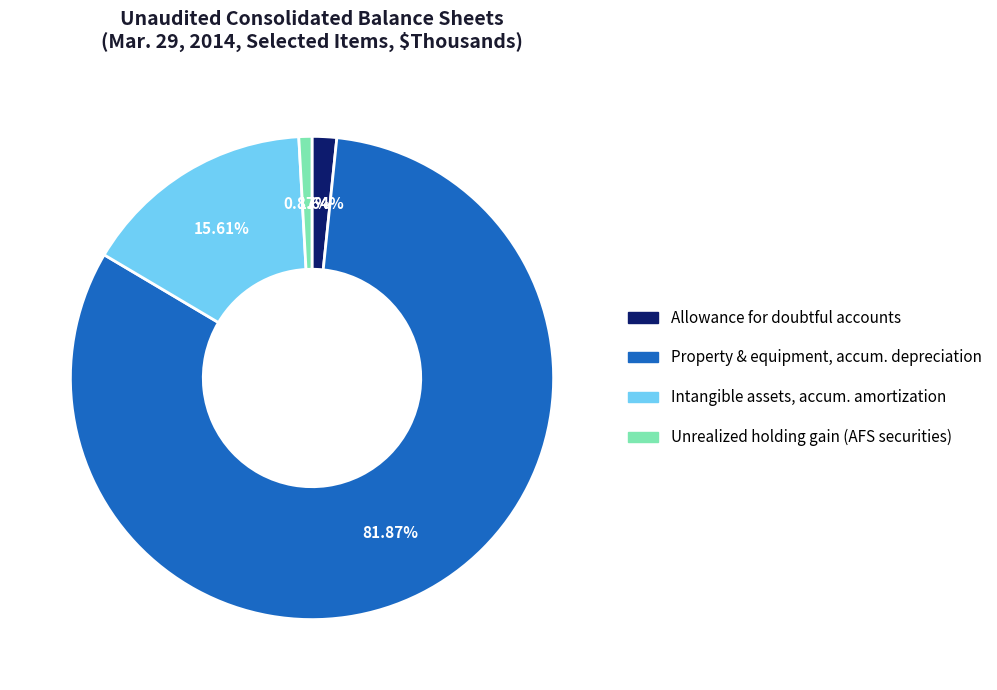

Is there a majority slice in this chart?

Yes